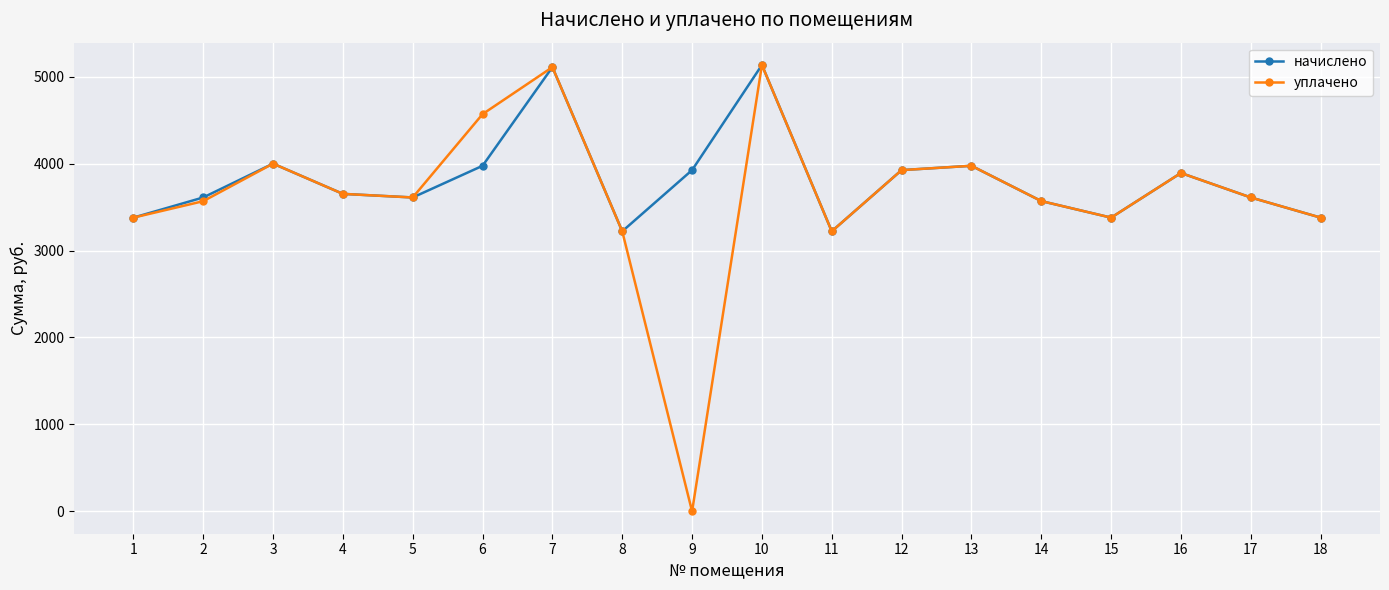

How many values in the уплачено series exceed 3610?

10